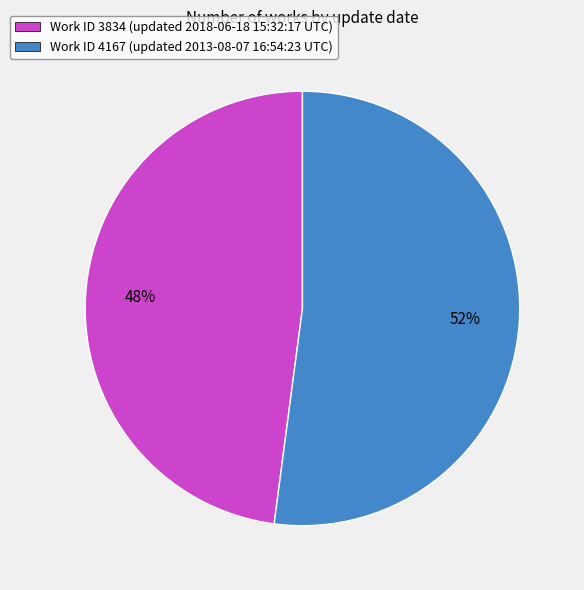

Between Work ID 4167 (updated 2013-08-07 16:54:23 UTC) and Work ID 3834 (updated 2018-06-18 15:32:17 UTC), which is larger?

Work ID 4167 (updated 2013-08-07 16:54:23 UTC)